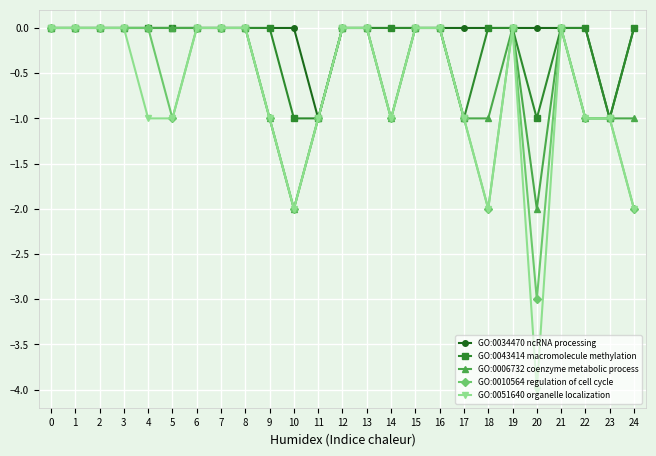

How many lines are shown in the chart?

5